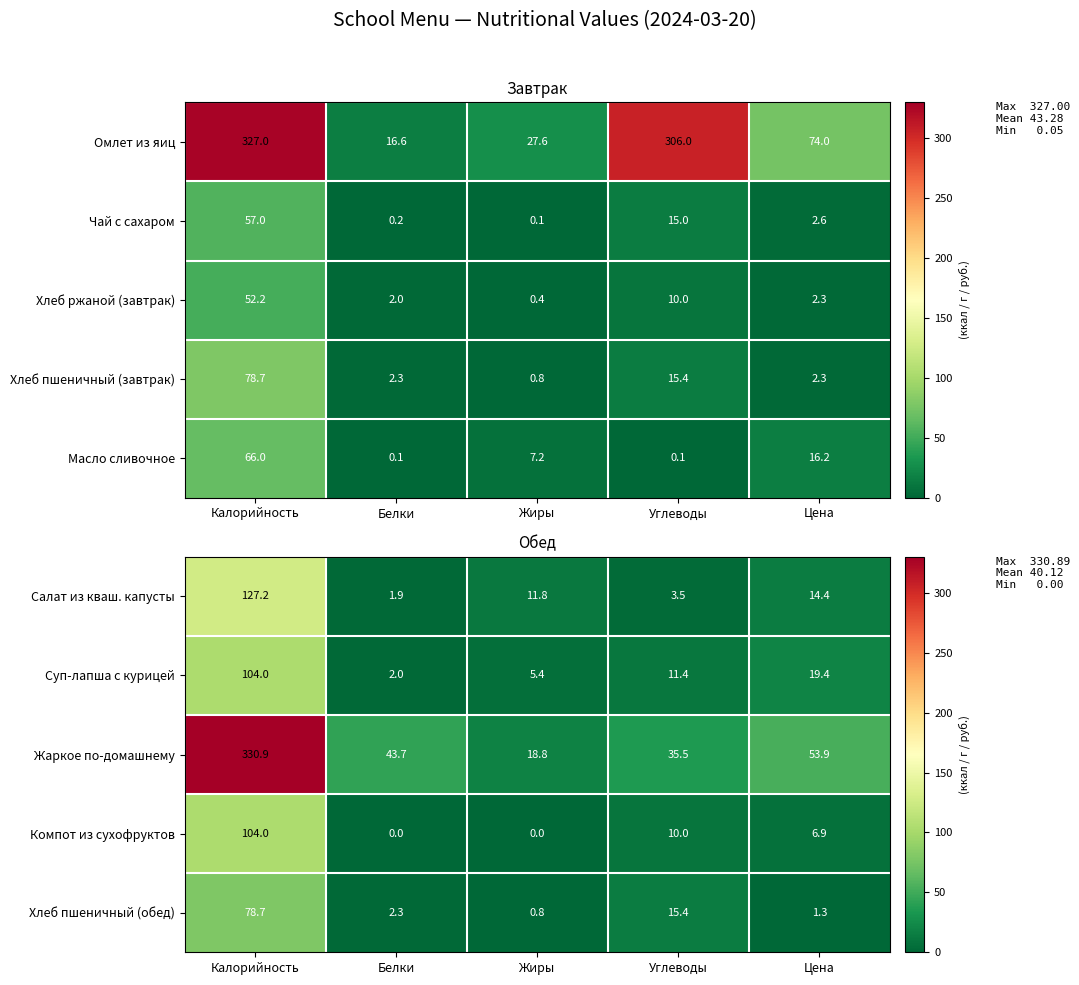

What is the minimum value for Салат из кваш. капусты?

1.9